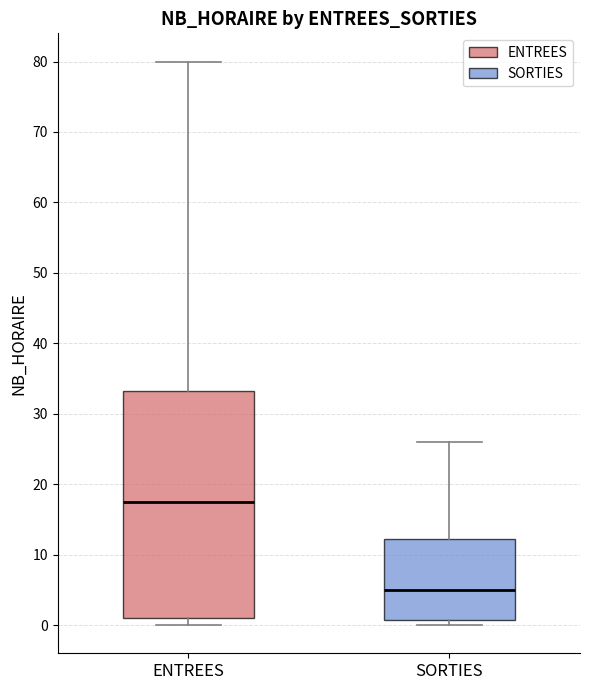

Reading left to right, transcribe this box plot: for each box, give where its median line is, the range the box spans, and where its two whiskers end, as read against the y-axis. The values are not printed on the chart, so give them approximately, as read against the axis.

ENTREES: median 18, box 1 to 33, whiskers 0 to 80
SORTIES: median 5, box 1 to 12, whiskers 0 to 26